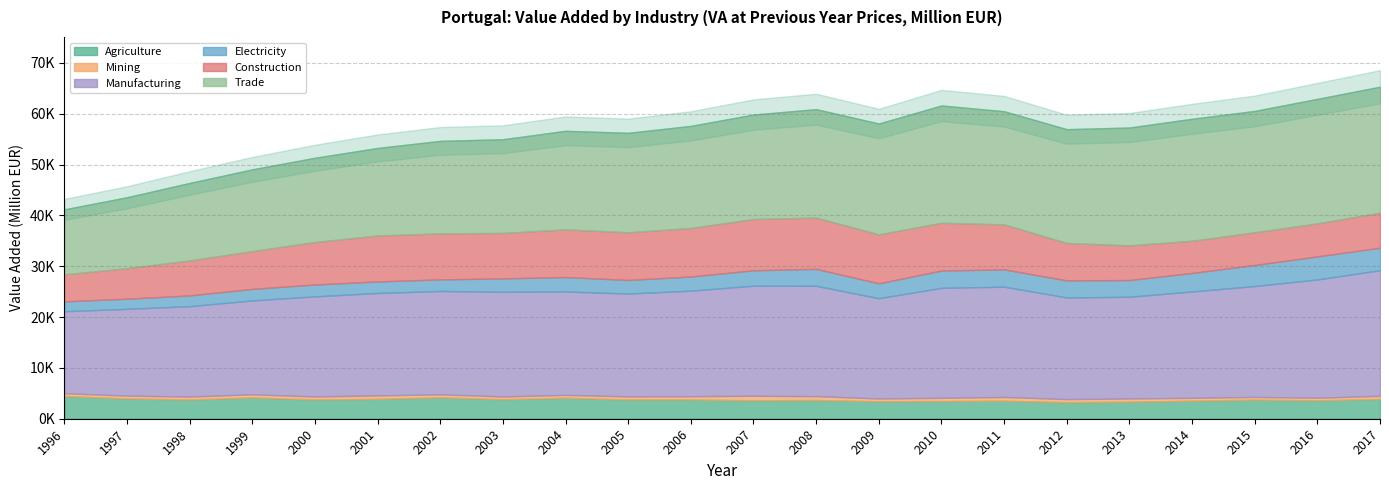

Which series changed the most between 2002 and 2012?

Trade